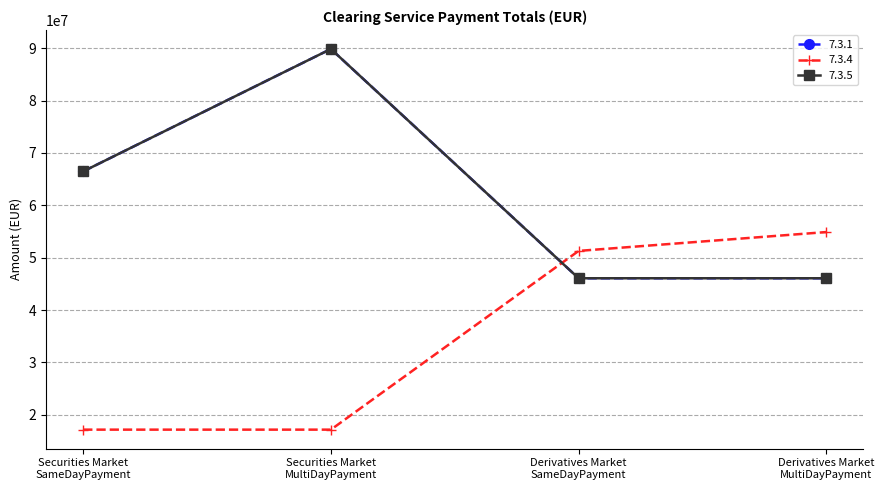

Does the chart have visible grid lines?

Yes